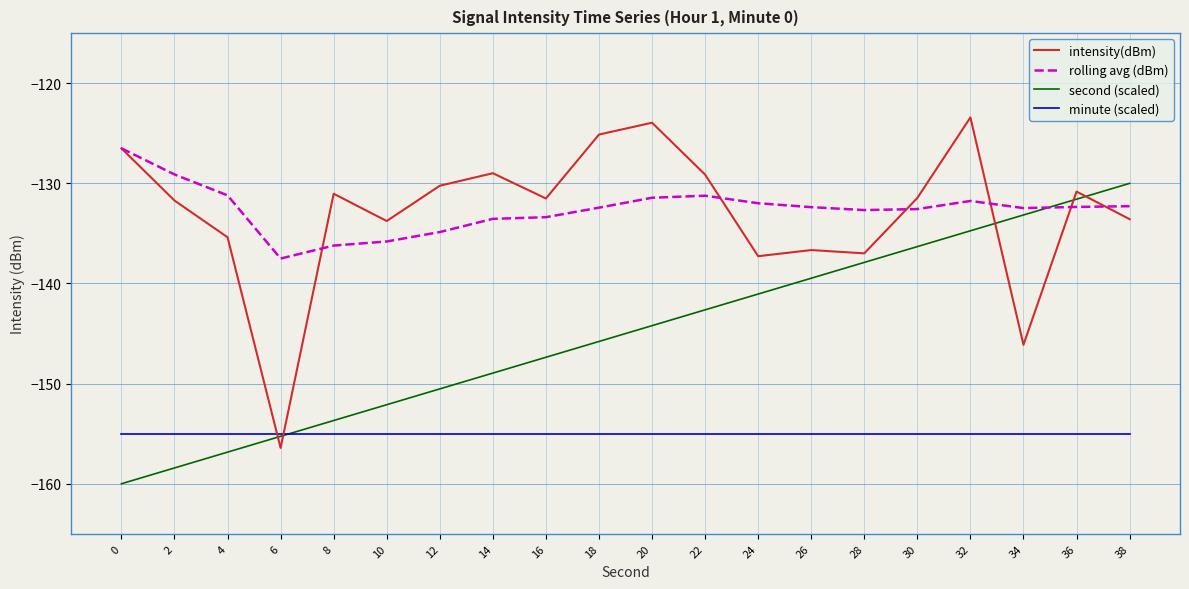

What is the sum of all intensity(dBm) values?

-2660.1